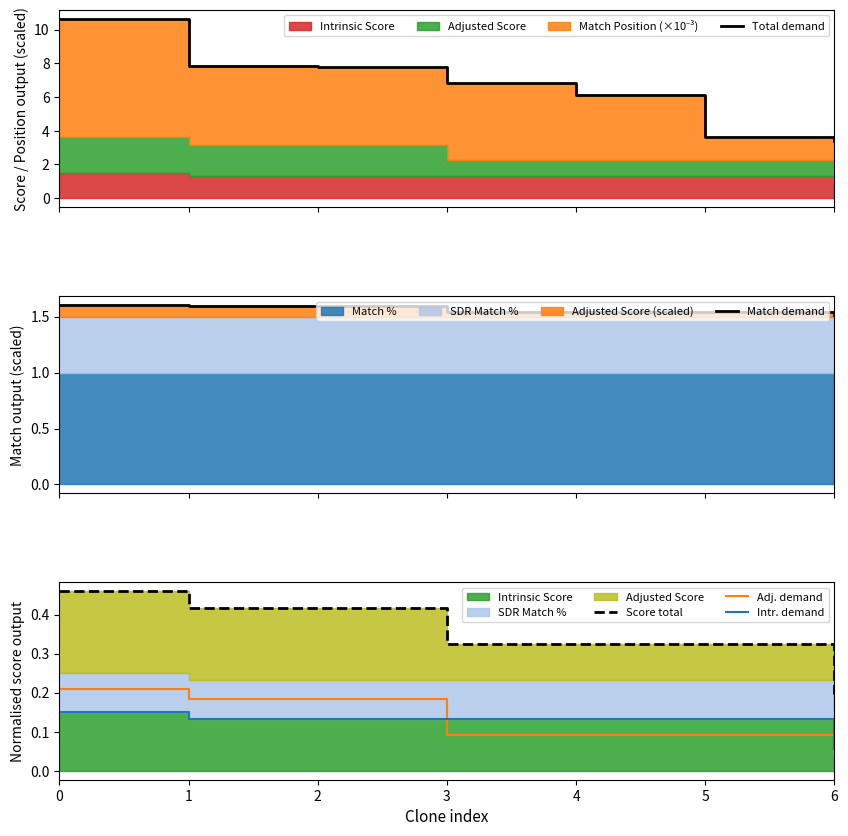

How many Score total values are between 0 and 1?

7